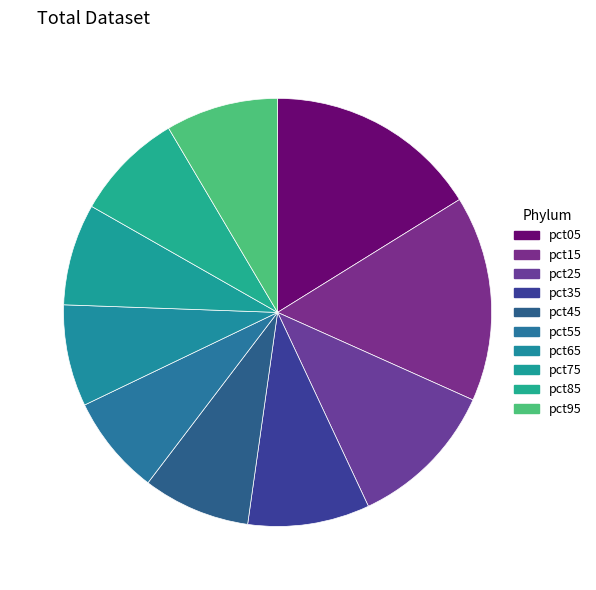

Which category has the smallest portion of the pie?

pct55